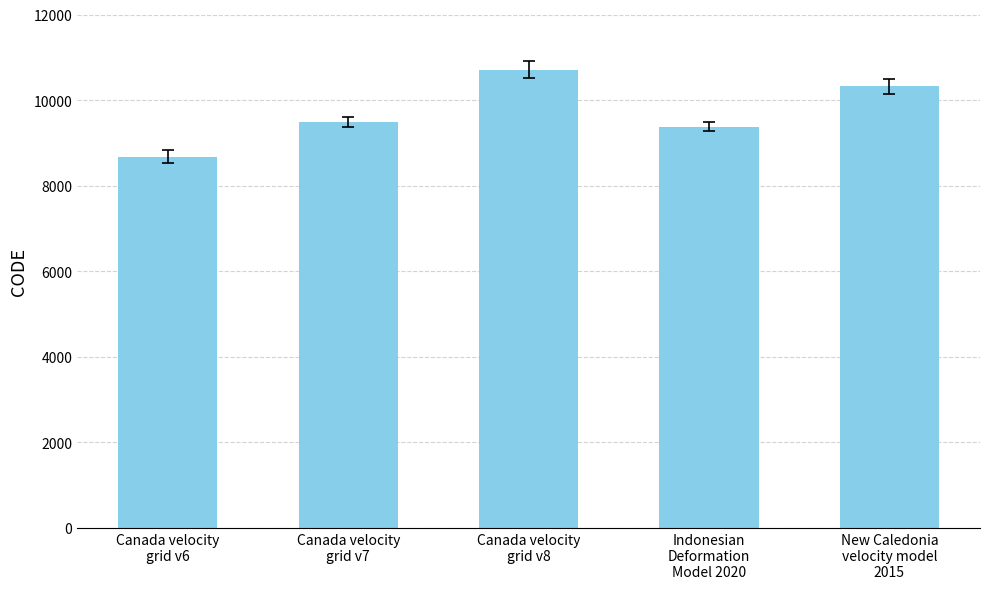

Is it true that the value at Canada velocity
grid v7 is 15450?

False